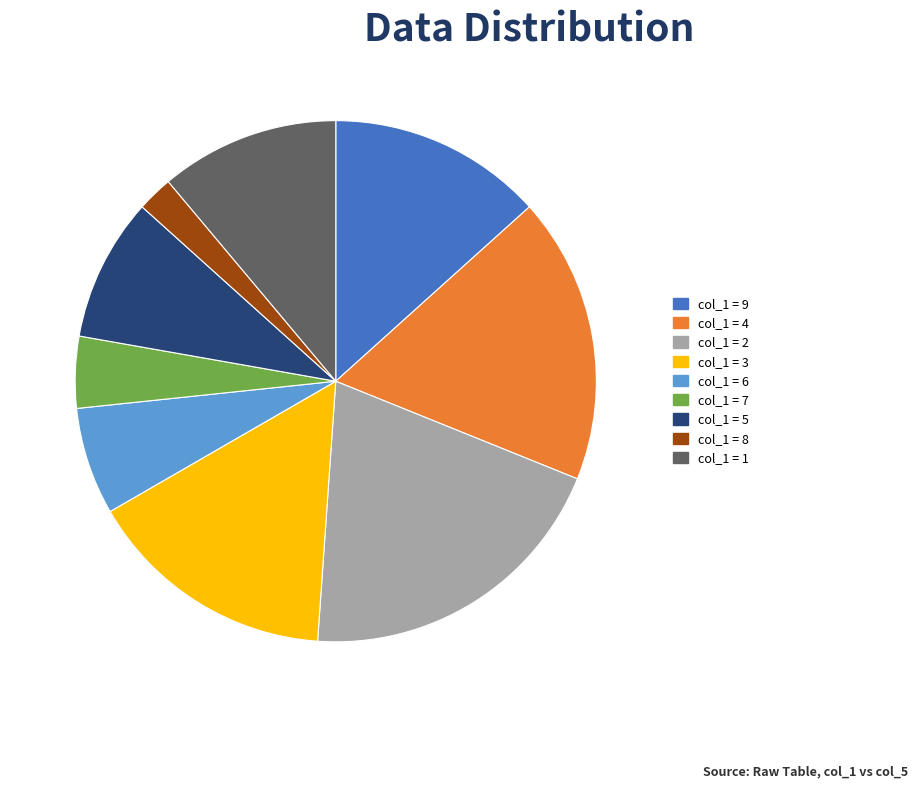

Is there any slice that represents more than half of the pie?

No